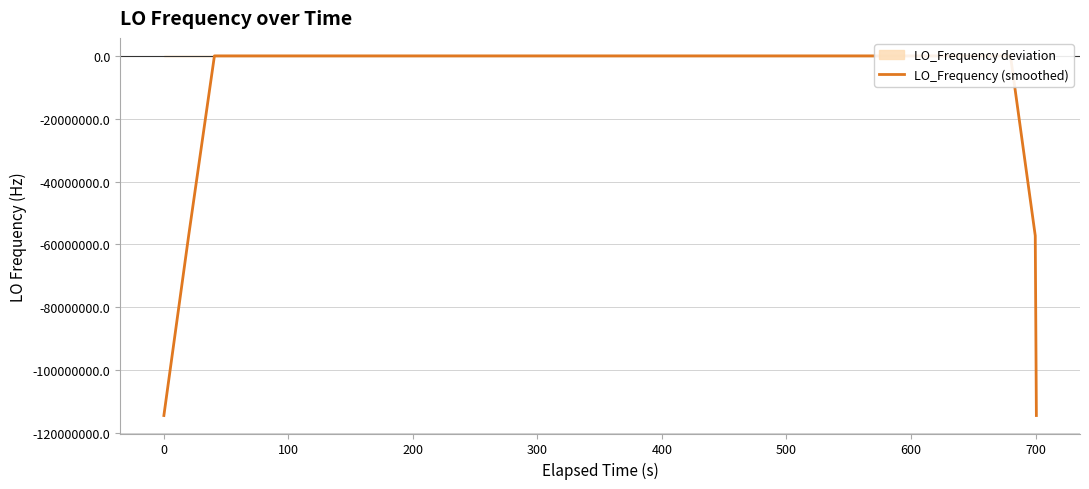

What is the minimum value for LO_Frequency (smoothed)?

-114418797.9